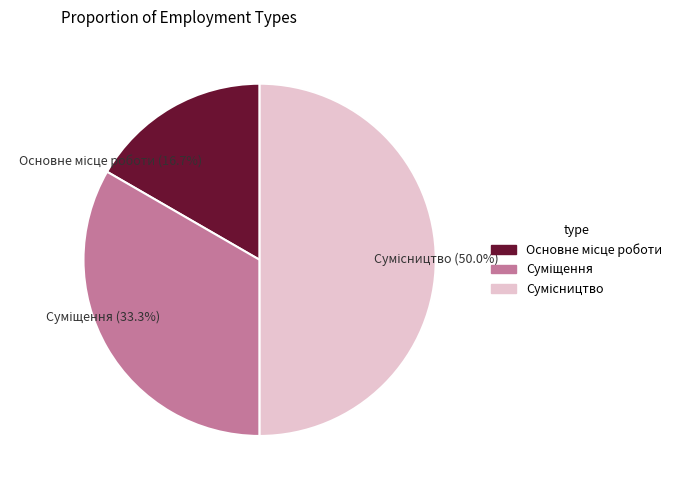

To the nearest percent, what is the combined percentage of Основне місце роботи and Сумісництво?

67%